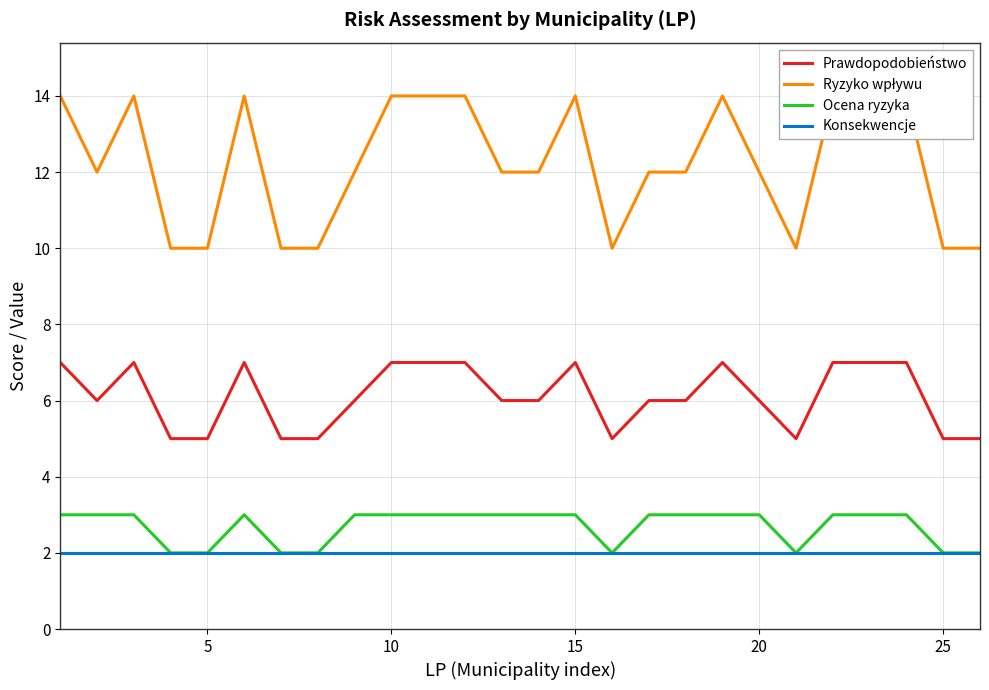

What is the lowest value of the Prawdopodobieństwo series?

5